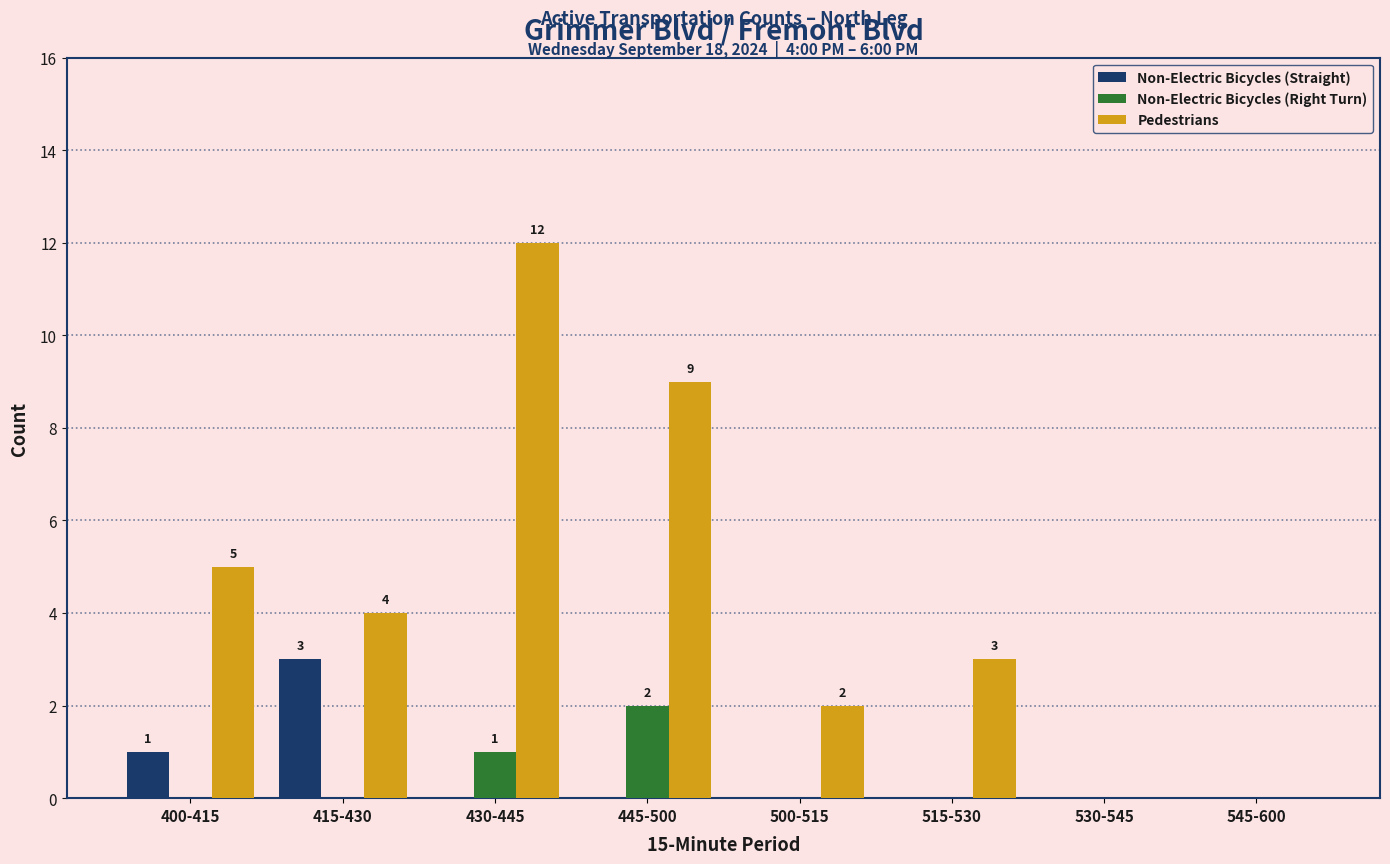

Are the bars horizontal?

No